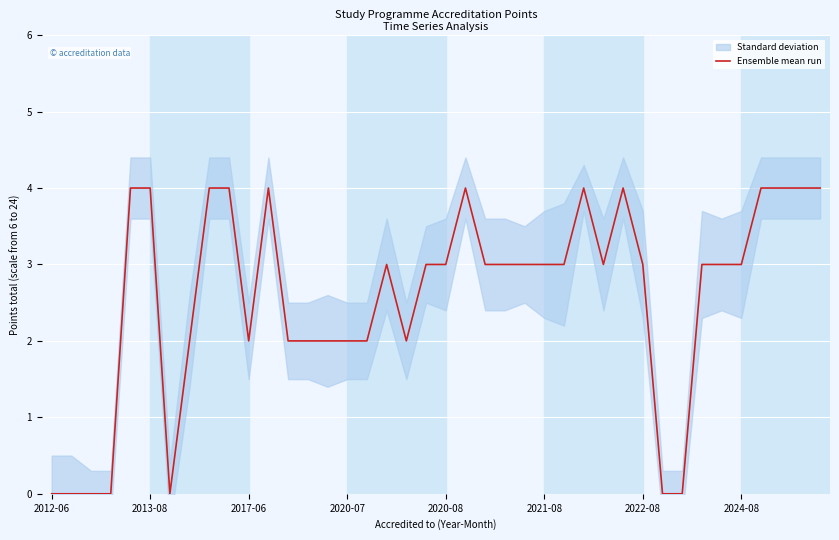

Is it true that Ensemble mean run equals 4 at 2013-08?

True